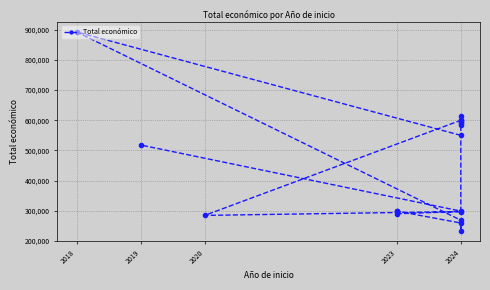

The value at 2023 is 299900. True or false?

True